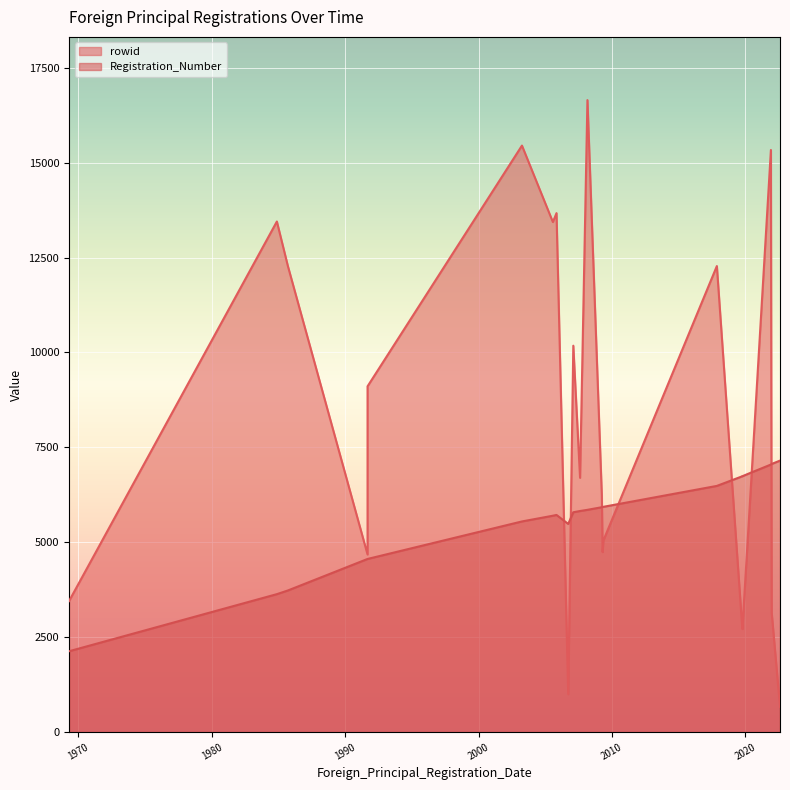

Which series has the widest spread of values?

rowid